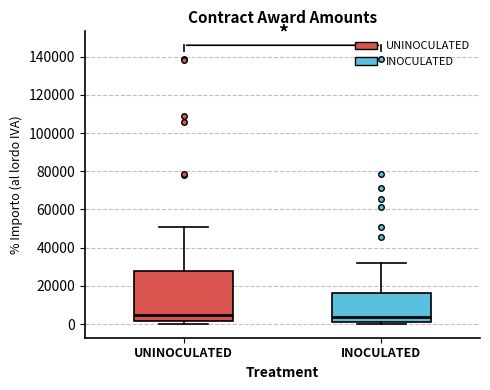

Comparing the boxes themselves (not the whiskers), which one is the tallest?

UNINOCULATED